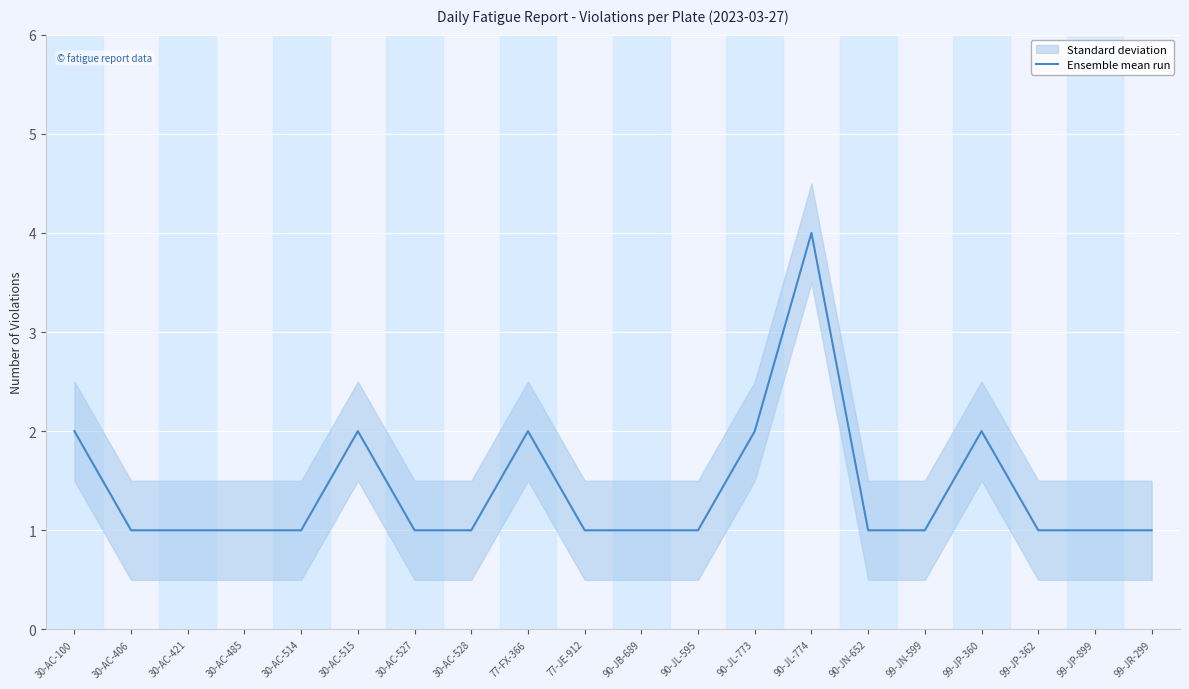

List the labels in order of value, largest first.

90-JL-774, 30-AC-100, 30-AC-515, 77-FX-366, 90-JL-773, 99-JP-360, 30-AC-406, 30-AC-421, 30-AC-485, 30-AC-514, 30-AC-527, 30-AC-528, 77-JE-912, 90-JB-689, 90-JL-595, 90-JN-652, 99-JN-599, 99-JP-362, 99-JP-899, 99-JR-299